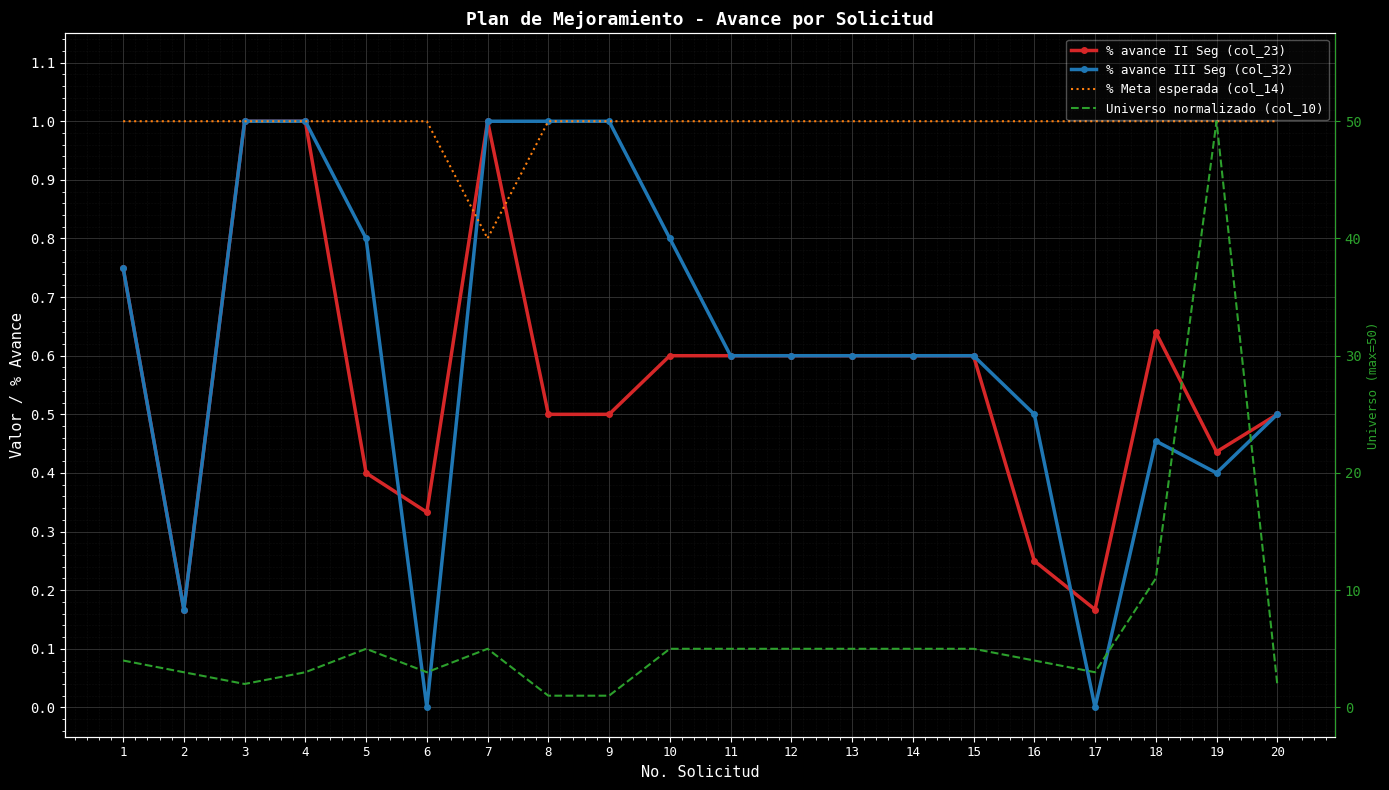

What is the average value of the % avance III Seg (col_32) series?

0.6